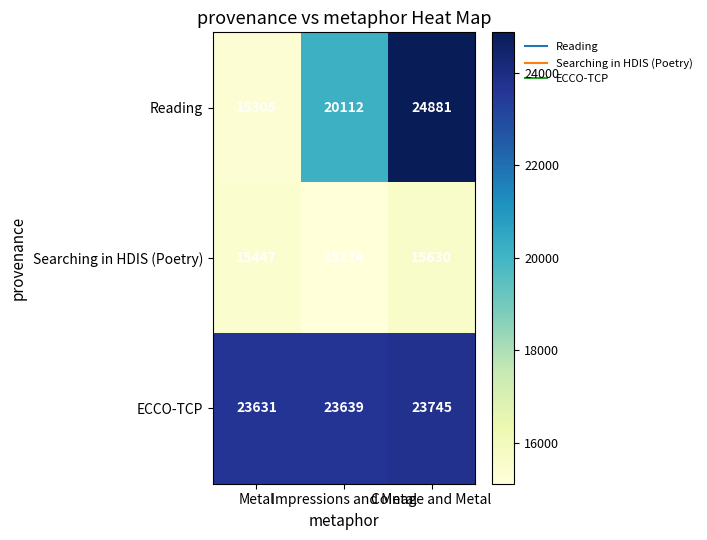

At how many categories does at least one series exceed 19462?

3